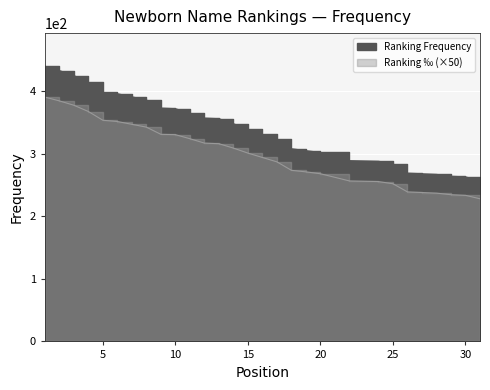

The value of Ranking ‰ (scaled) at 27 is 238.0. True or false?

True